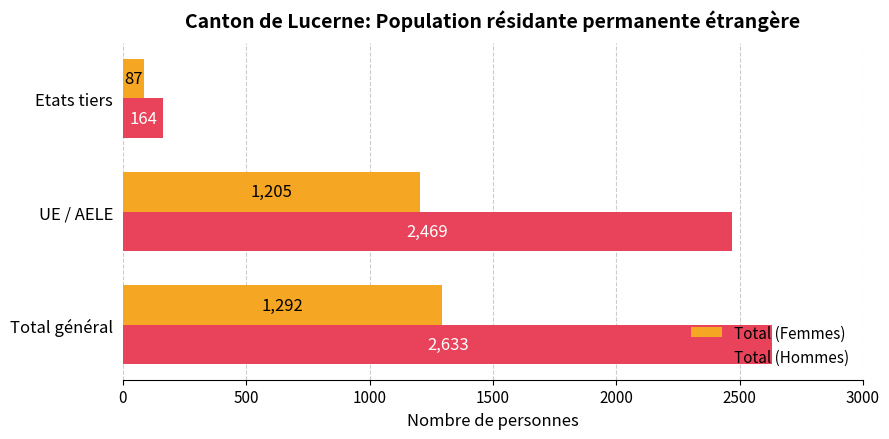

What is the total value across all series at Total général?

3925